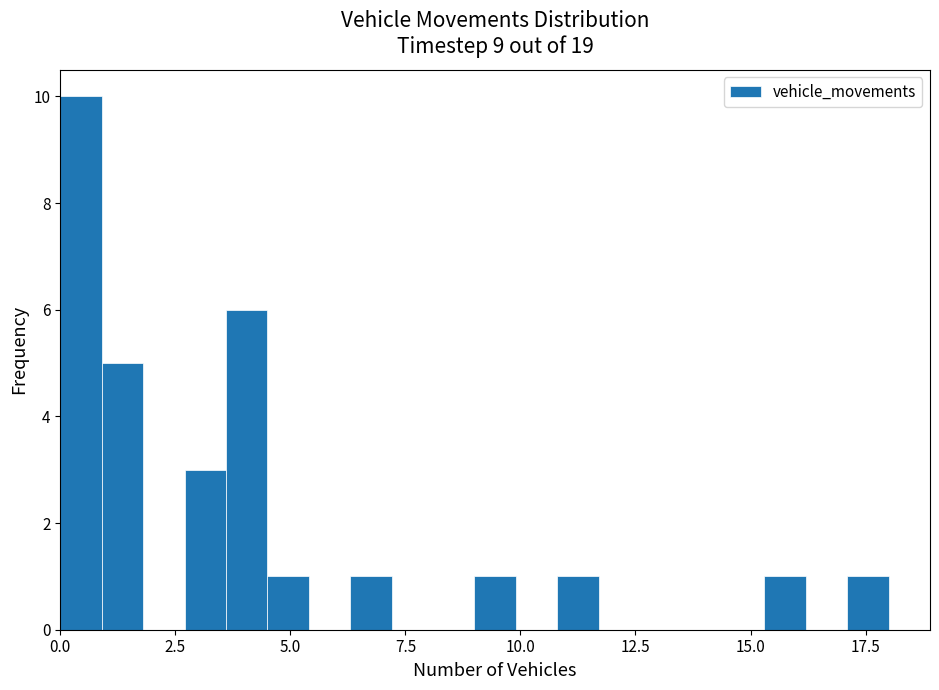

Around what value on the x-axis is the tallest bar? Give the approximate position of its centre, as read against the axis.

0.5